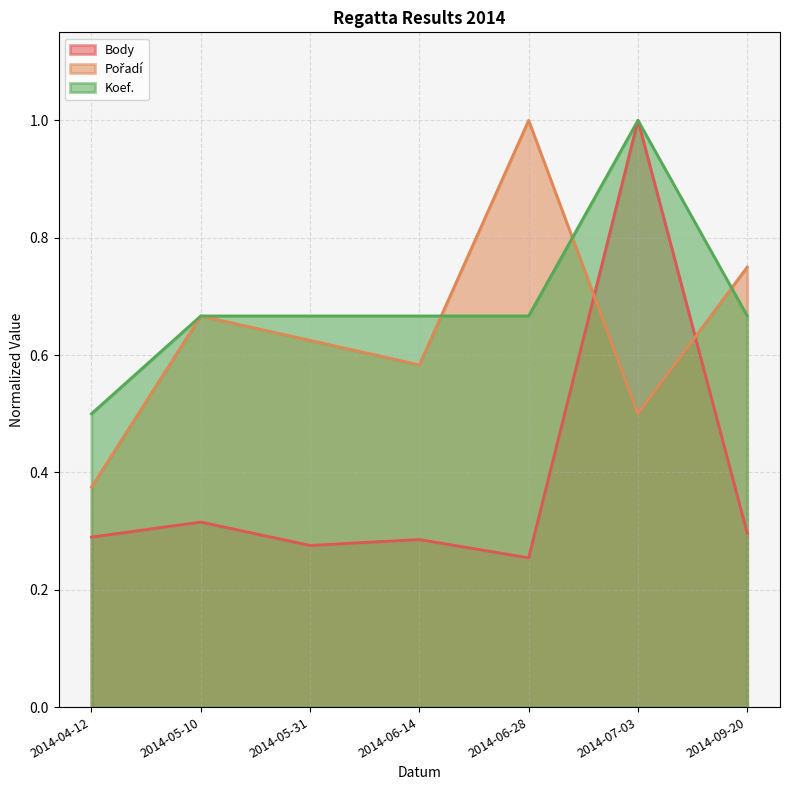

Is the value of Pořadí at 2014-04-12 greater than the value of Koef. at 2014-06-28?

No